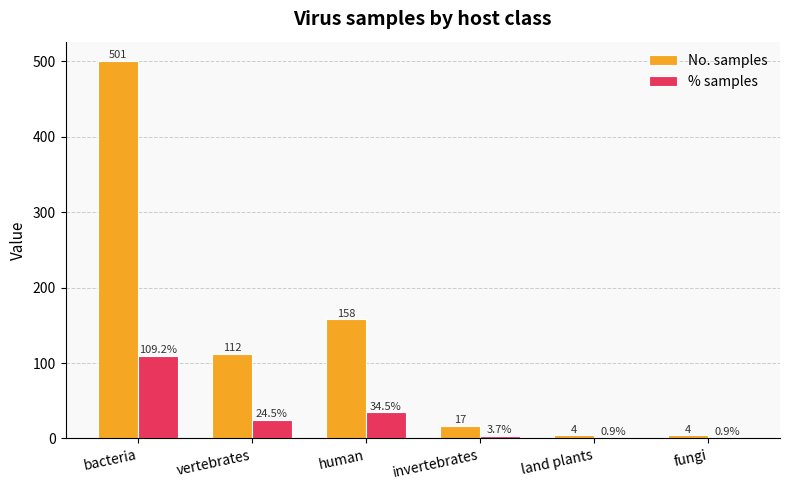

The % samples series shows 109.2 at bacteria. True or false?

True